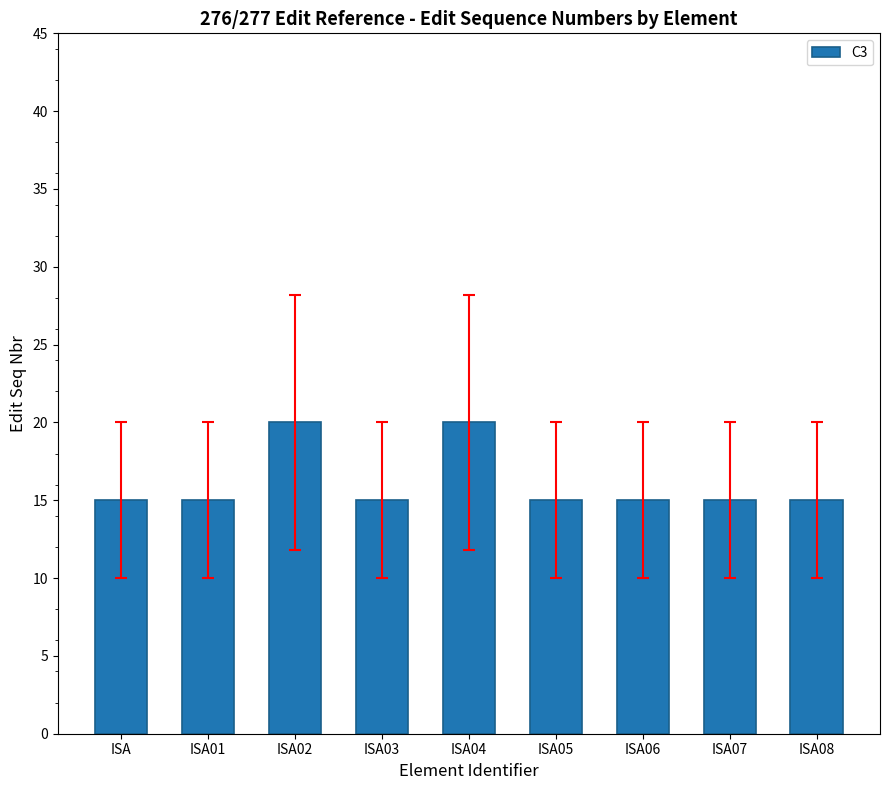

Does the chart contain stacked bars?

No